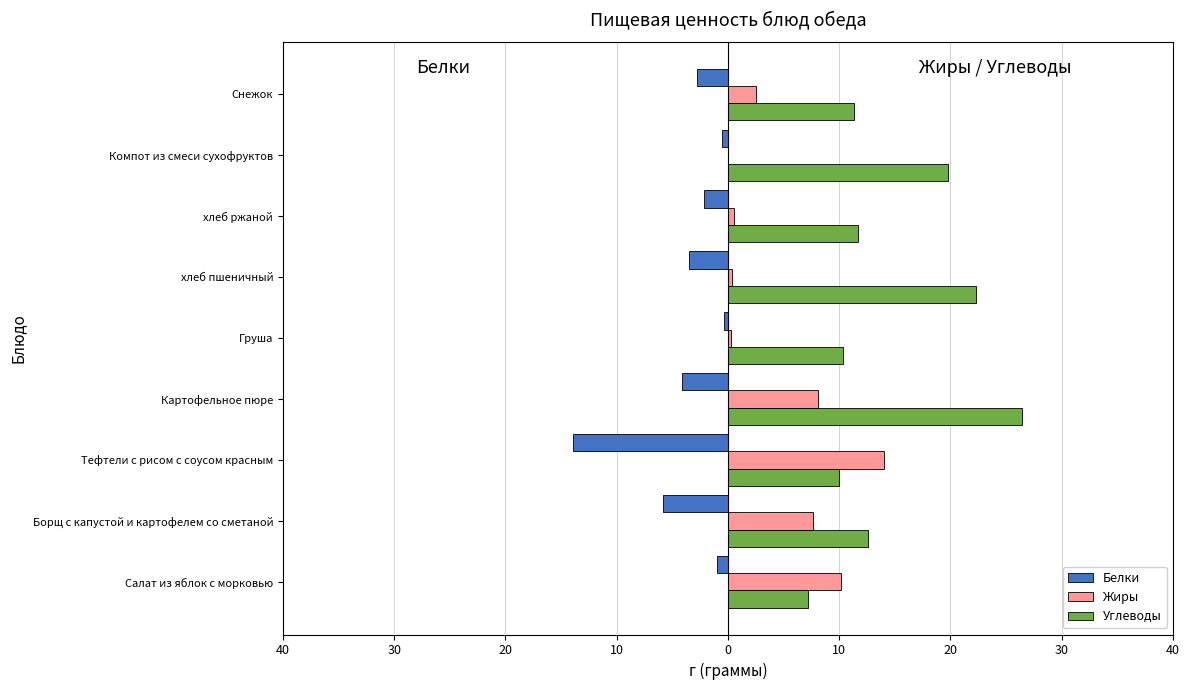

List the series in order of their overall mean, lowest first.

Белки, Жиры, Углеводы